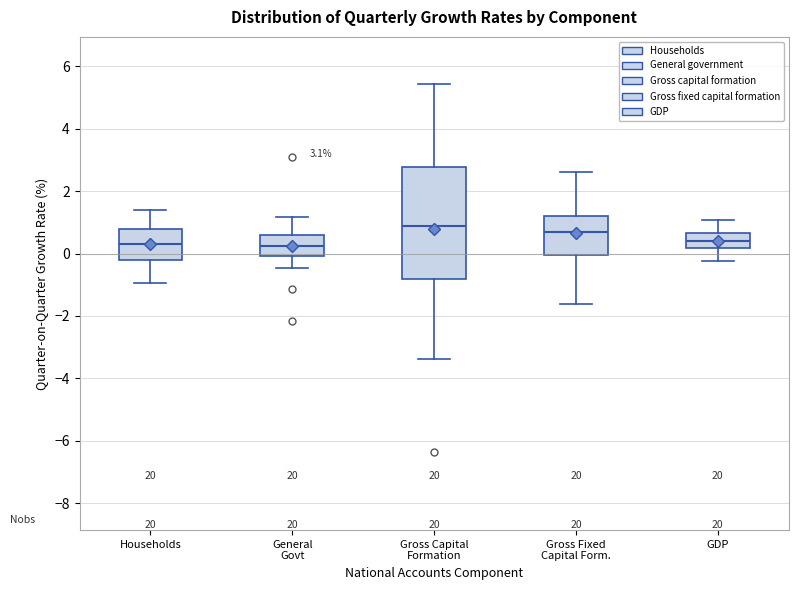

Which box is the tallest, from its lower edge to its upper edge?

Gross Capital Formation